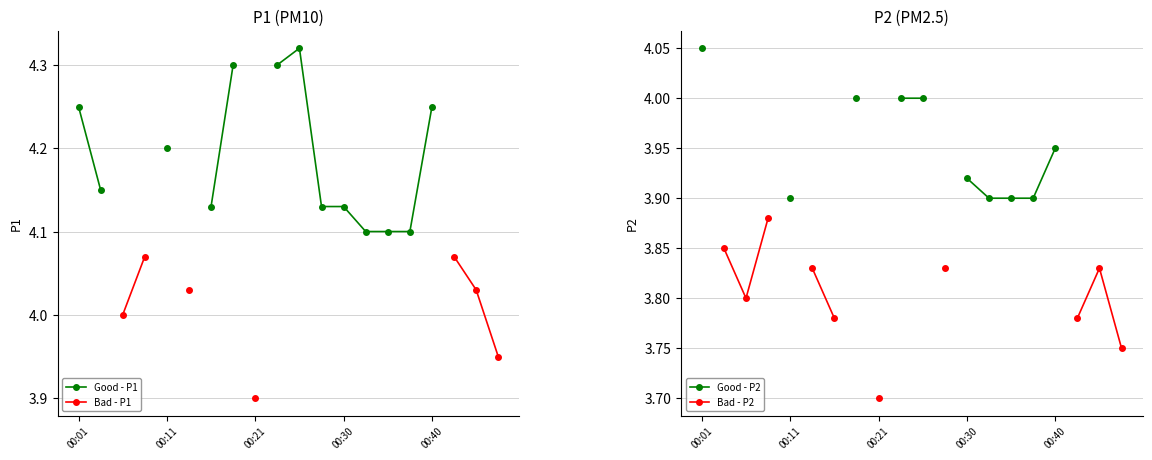

True or false: Bad - P2 and Good - P1 cross at least once.

False